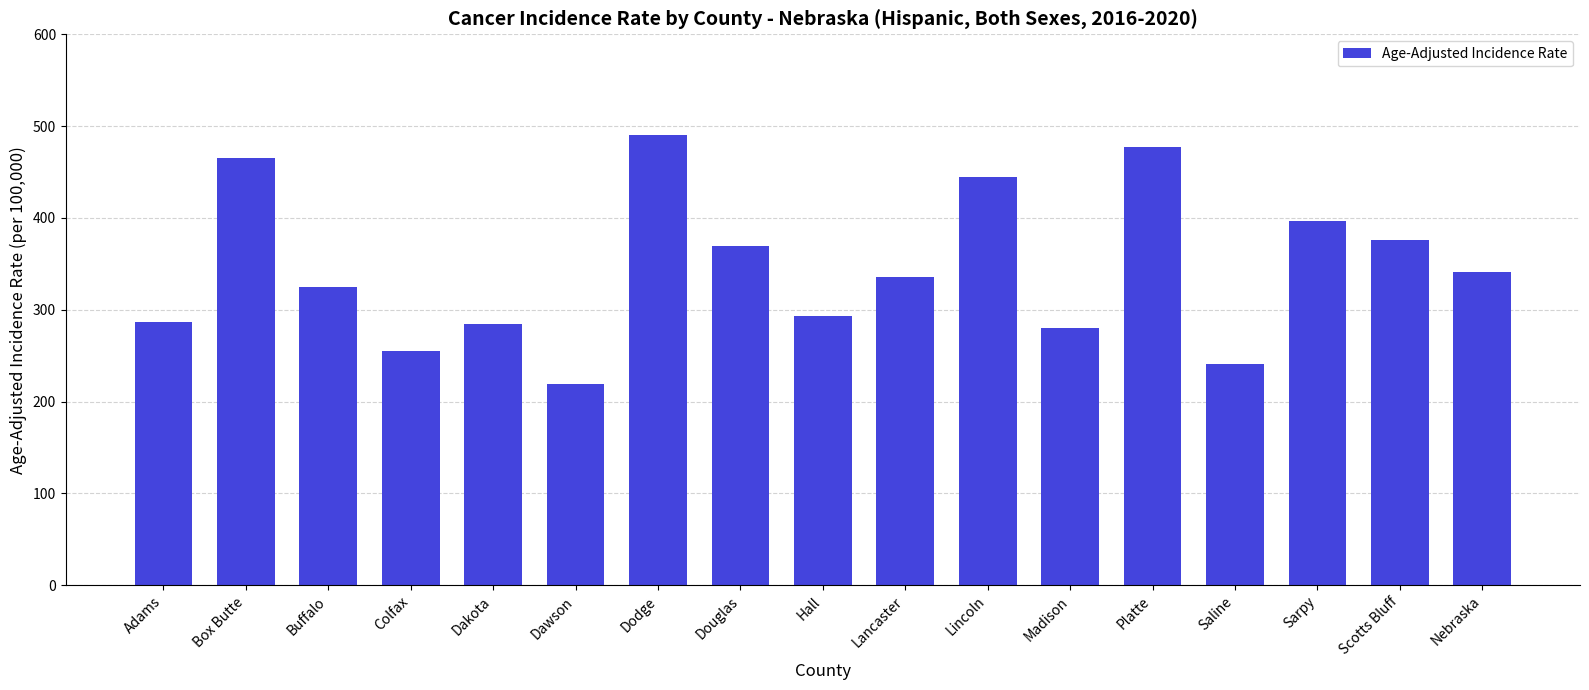

How many series are shown in this chart?

1